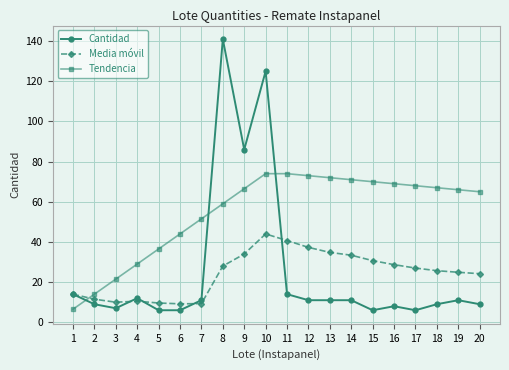

At which category is the sum across all series the highest?

10